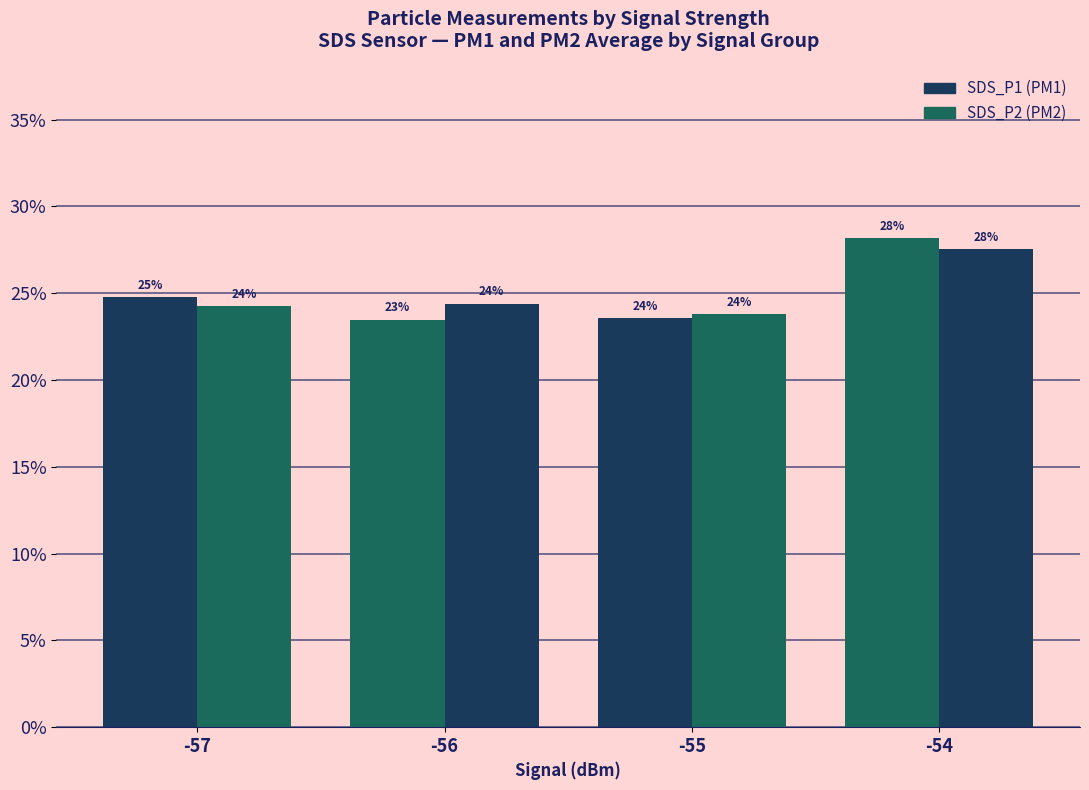

Reading right to left, list all the values displayed in this chart.

SDS_P1: -54=28.2	-55=23.6	-56=23.5	-57=24.8
SDS_P2: -54=27.5	-55=23.8	-56=24.4	-57=24.3